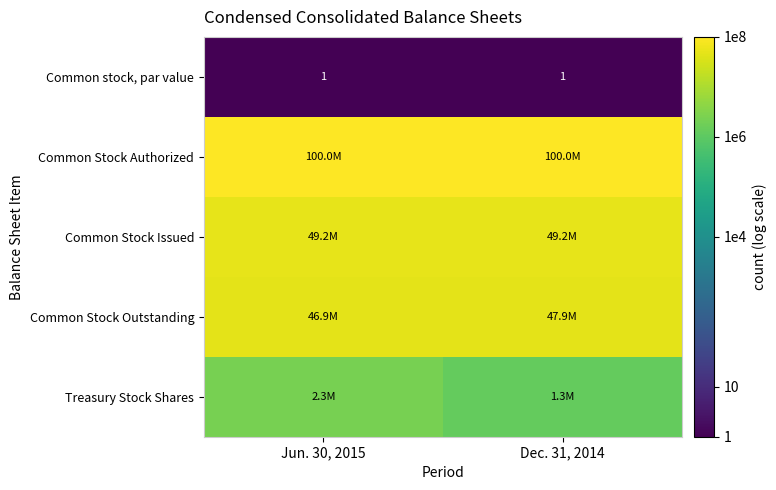

At which category is the sum across all series the highest?

Jun. 30, 2015